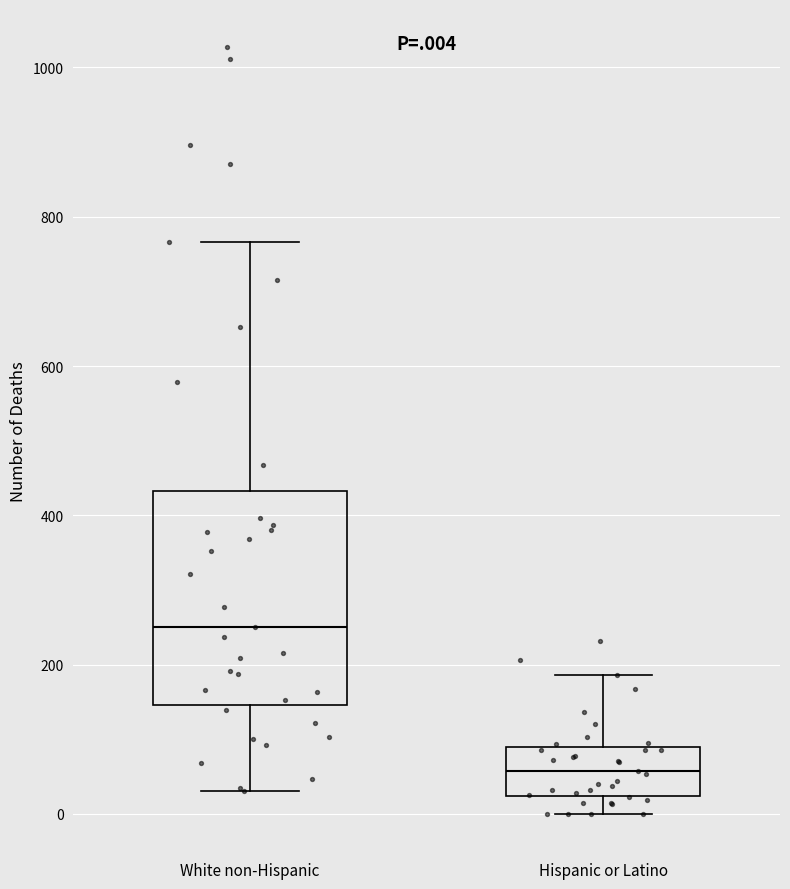

Which box is the tallest, from its lower edge to its upper edge?

White non-Hispanic